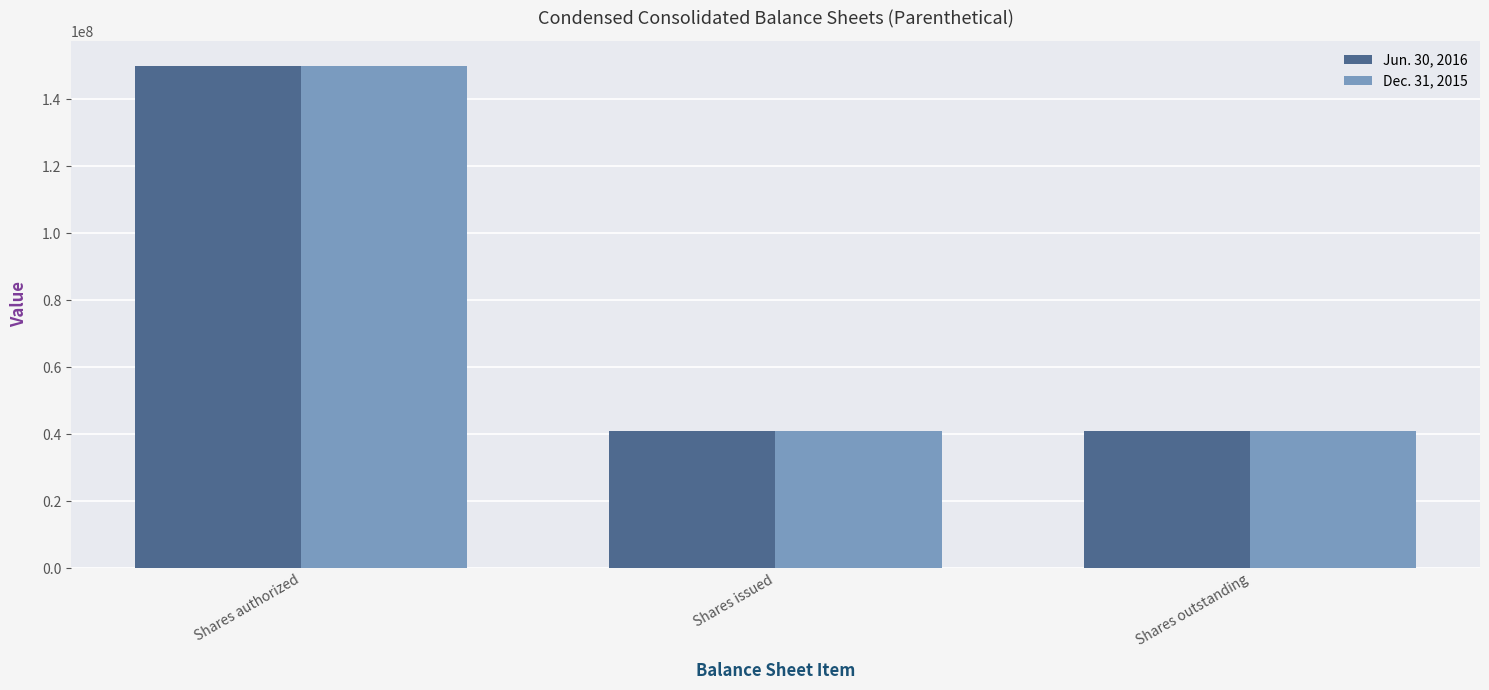

Reading left to right, list all the values displayed in this chart.

Jun. 30, 2016: Shares authorized=150000000	Shares issued=40885411	Shares outstanding=40885411
Dec. 31, 2015: Shares authorized=150000000	Shares issued=40885411	Shares outstanding=40885411